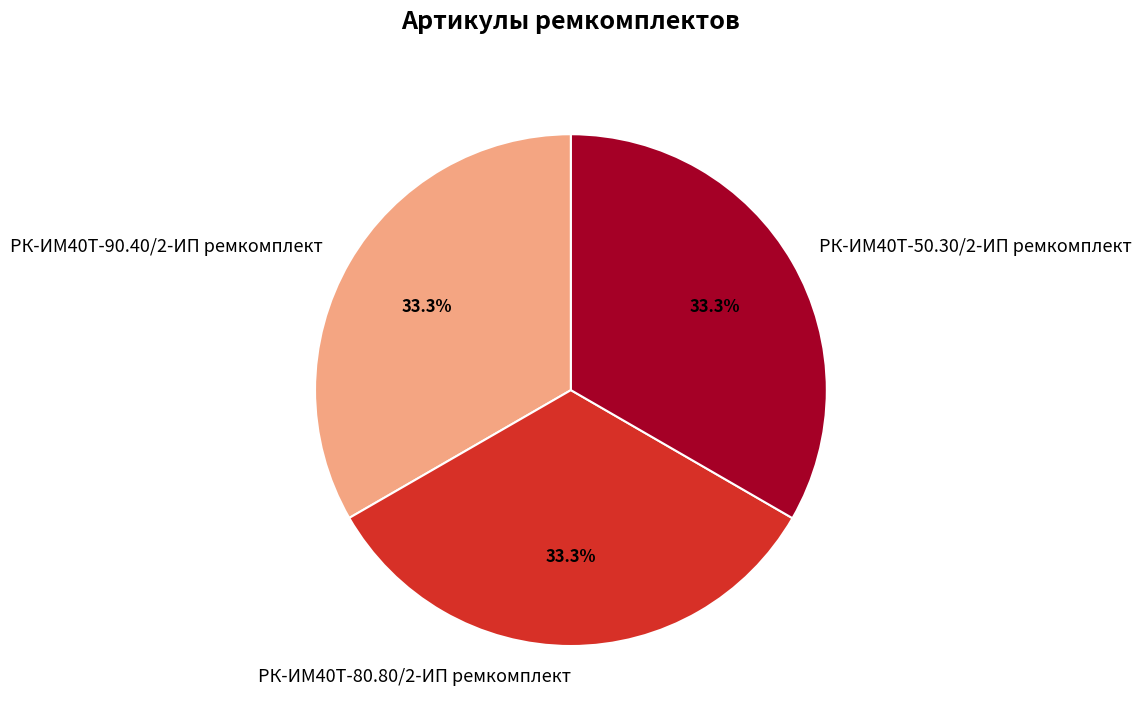

What percentage is the РК-ИМ40T-90.40/2-ИП ремкомплект slice, to the nearest percent?

33%